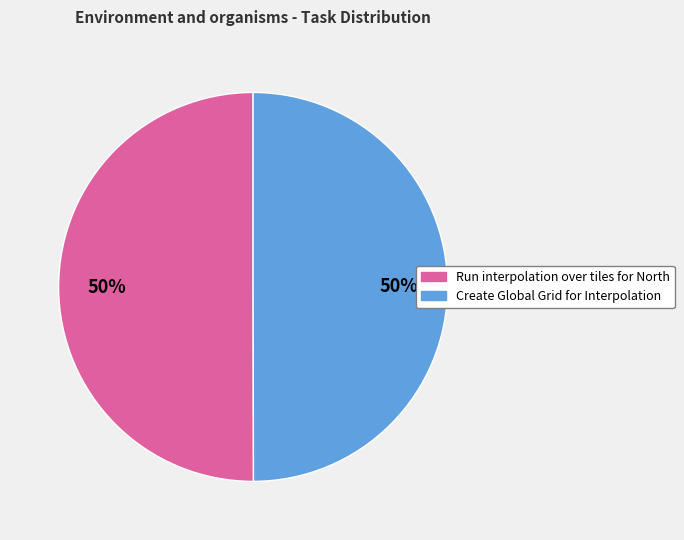

To the nearest percent, what percentage of the pie is Create Global Grid for Interpolation?

50%